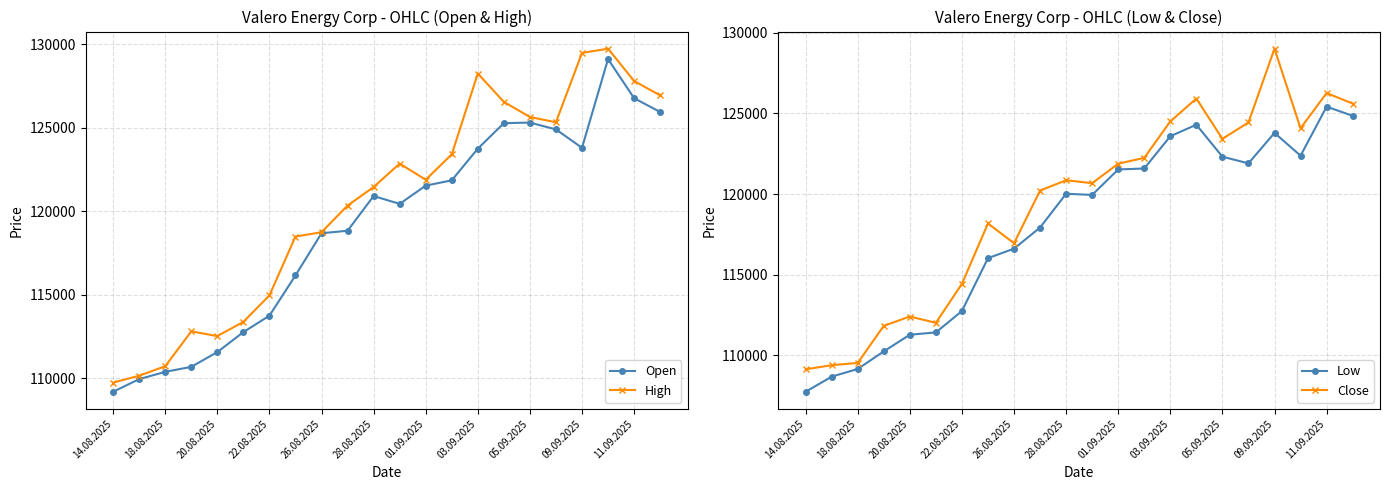

True or false: High has more than 0 interior local peaks.

True